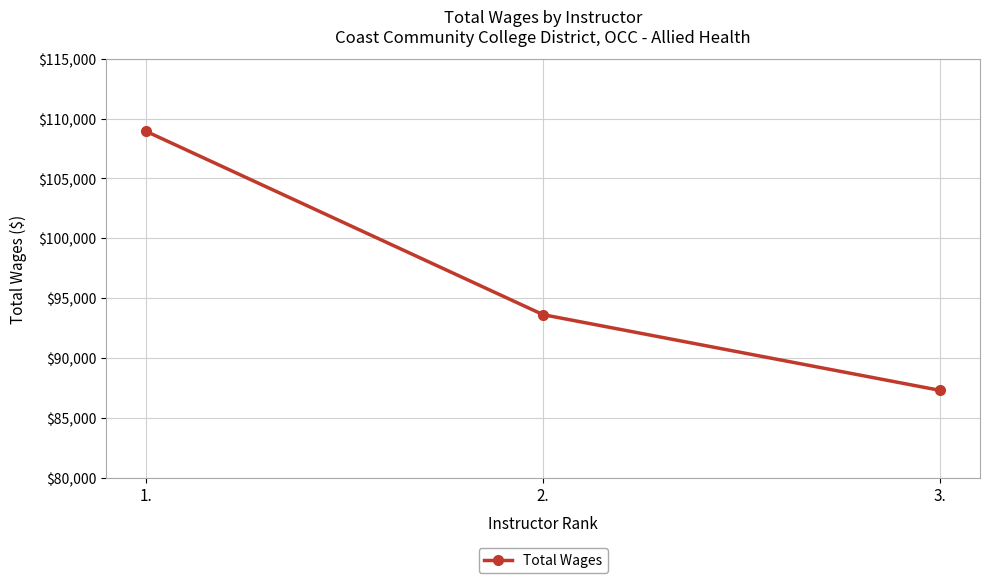

At which category does the chart reach its peak across all series?

1.